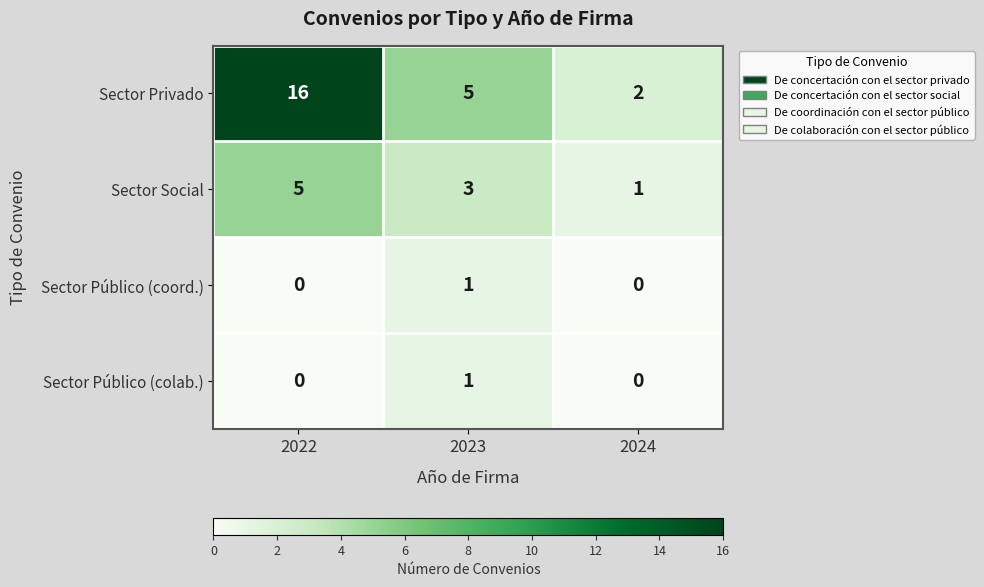

What is the difference between the maximum and minimum values in the Sector Privado series?

14